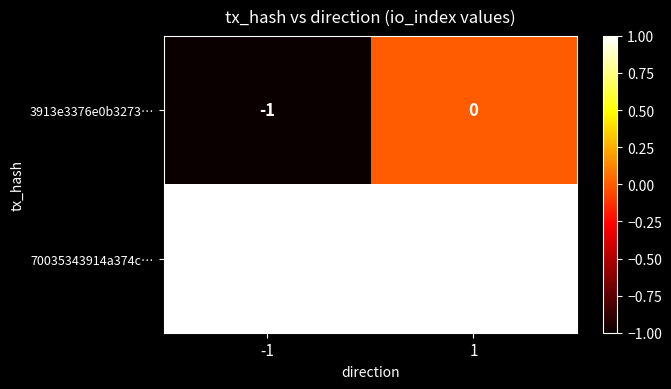

List the series in order of their peak value, highest first.

70035343914a374c…, 3913e3376e0b3273…